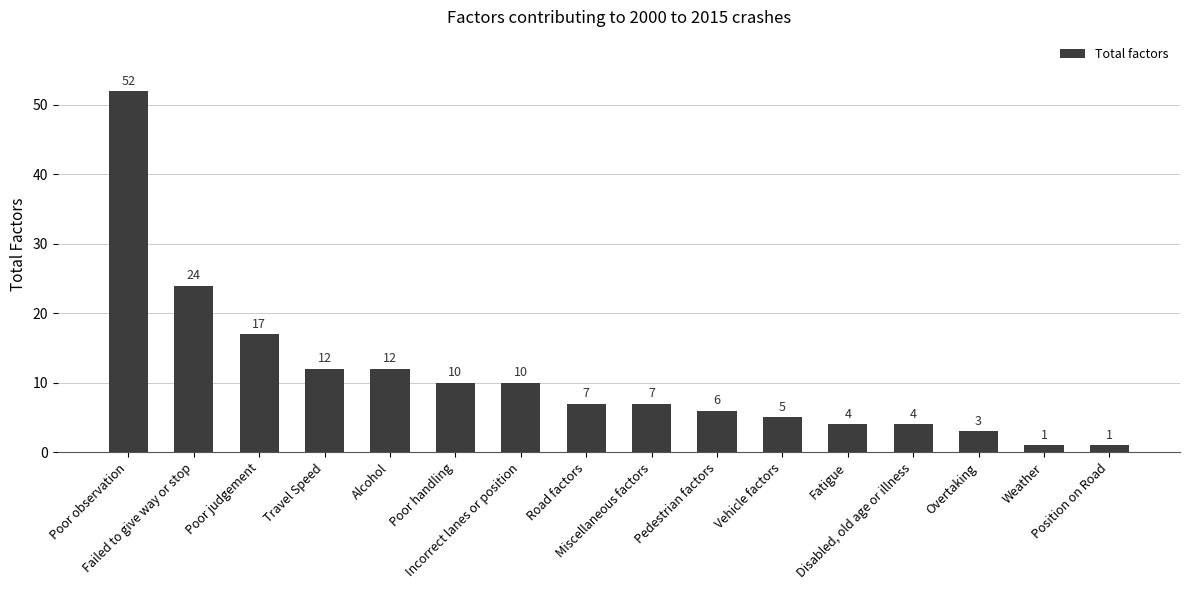

What is the greatest value displayed?

52